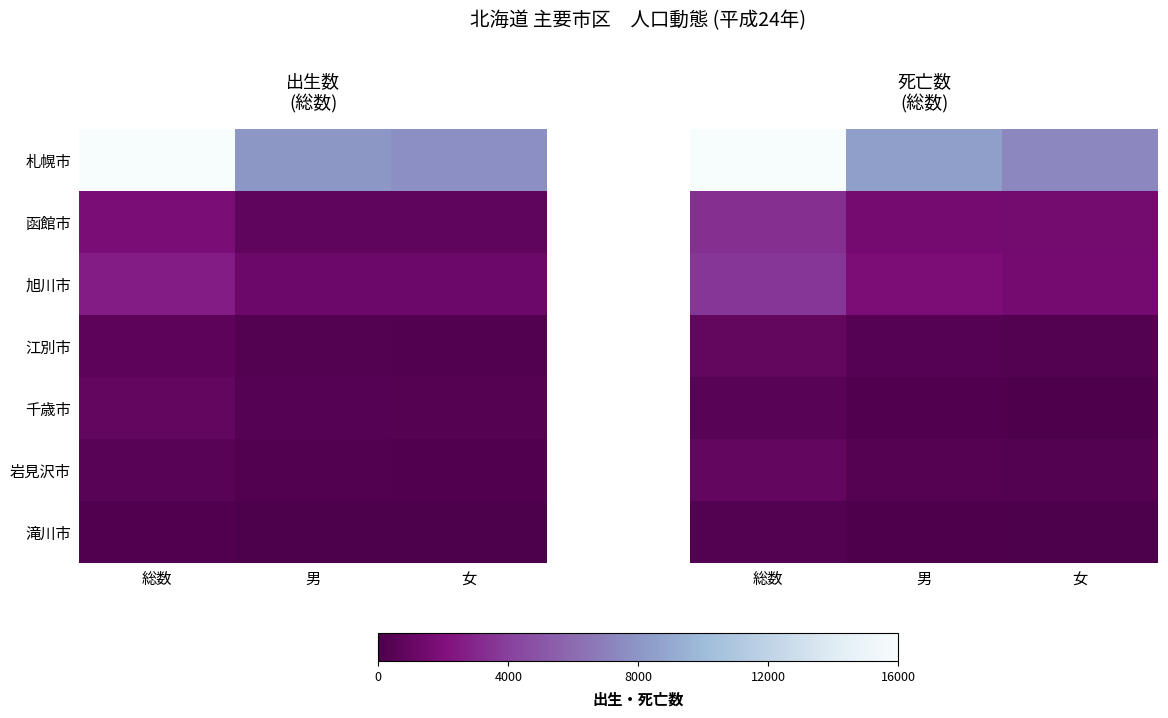

Is the value of 滝川市 at 男 greater than the value of 札幌市 at 女?

No